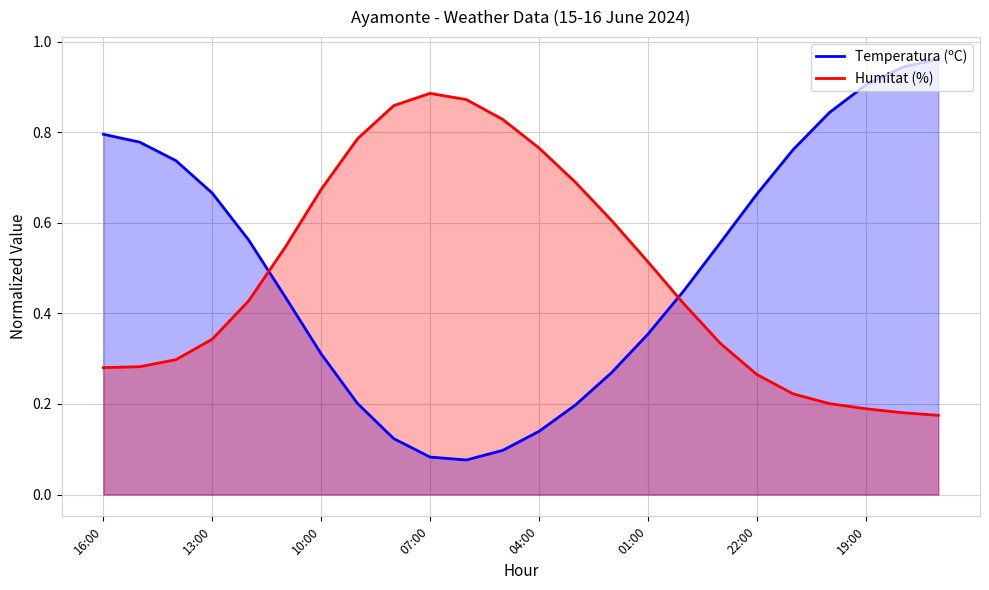

Which series has the widest spread of values?

Temperatura (ºC)